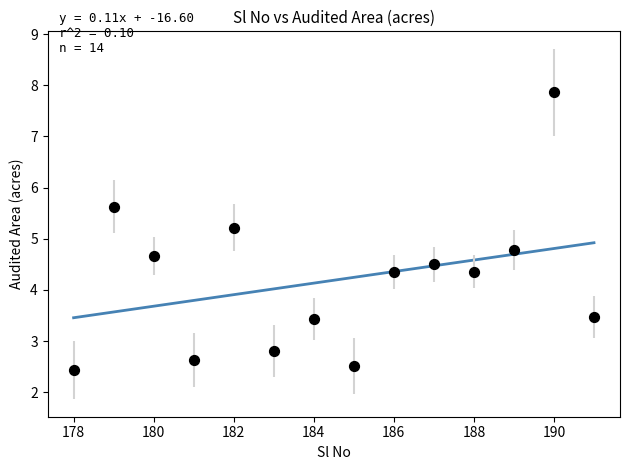

What is the range of X values (max minus min)?

13.0